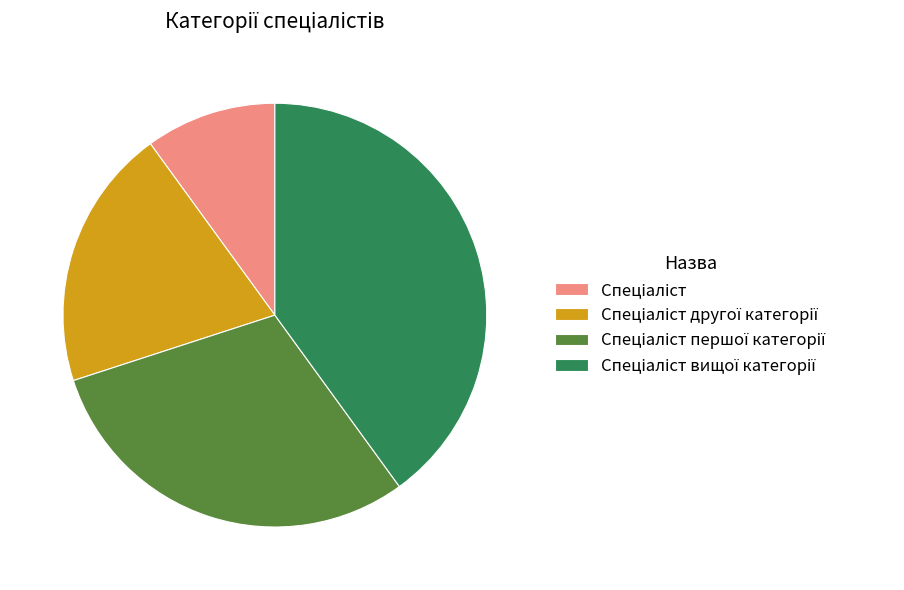

Is there any slice that represents more than half of the pie?

No